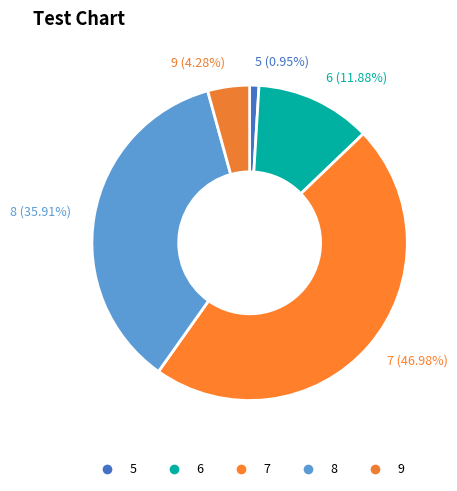

What portion of the pie excludes 9?

95.7%